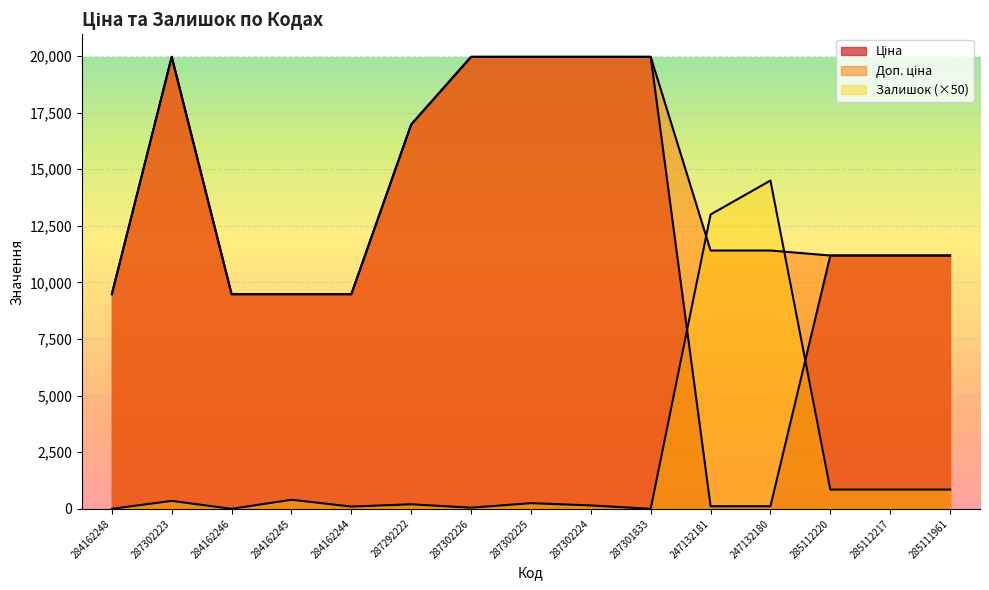

In Залишок, how many points are lower than both neighbors (excluding endpoints)?

4